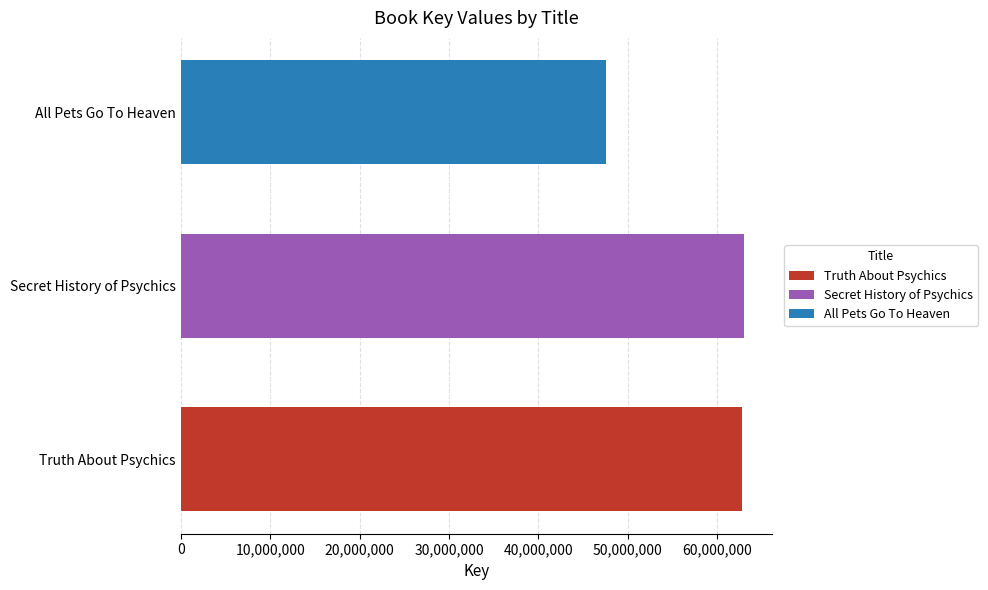

Is it true that the value at Secret History of Psychics is 30743991?

False